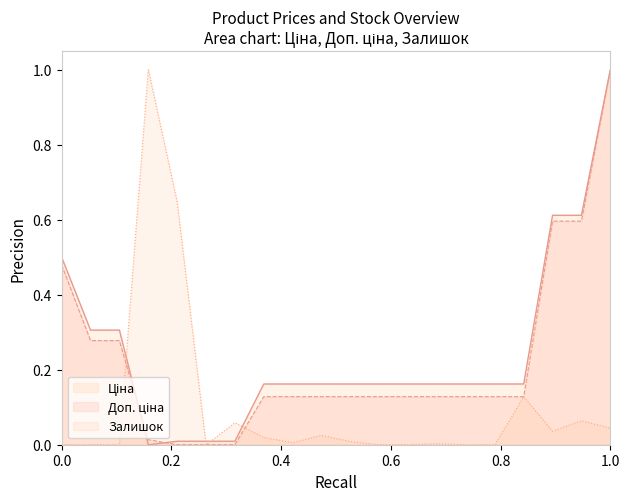

At which category is the sum across all series the highest?

1.0